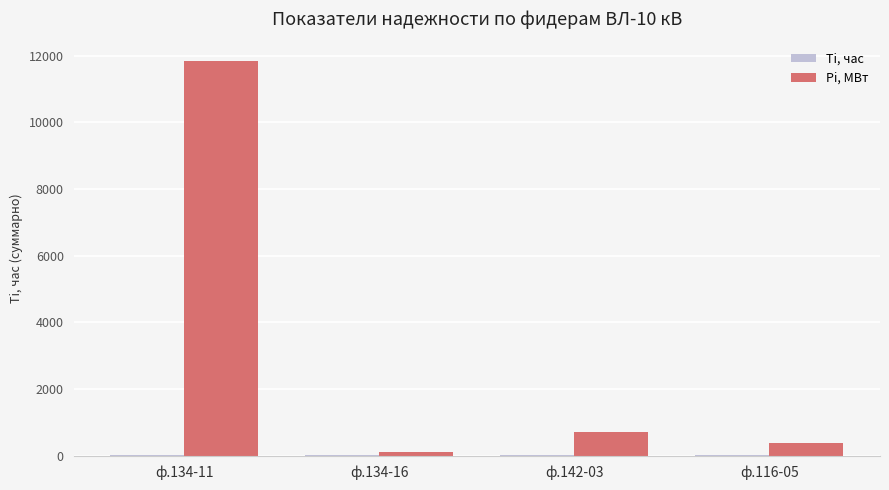

Between ф.134-16 and ф.142-03, which series saw the biggest shift?

Pi, МВт